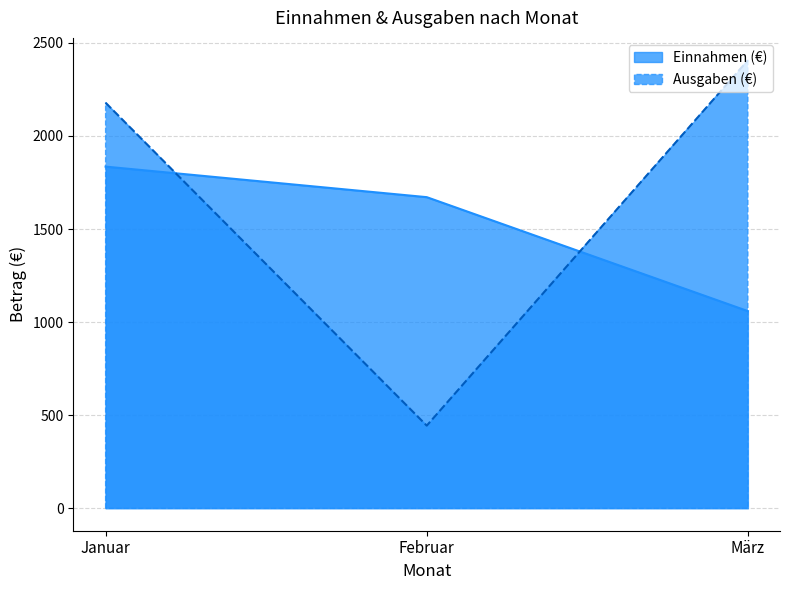

What is the spread (max minus min) of values at Februar?

1227